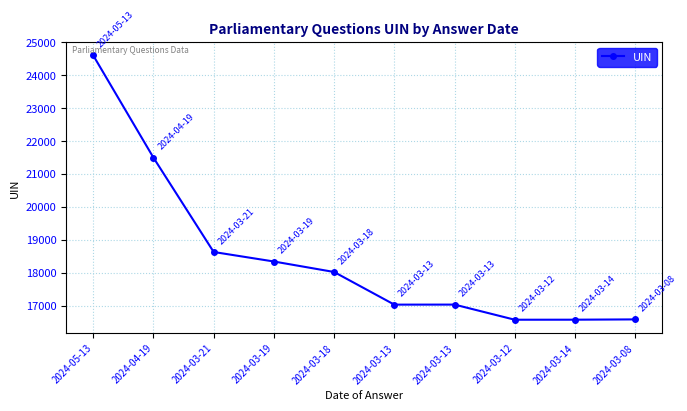

How many series are shown in this chart?

1